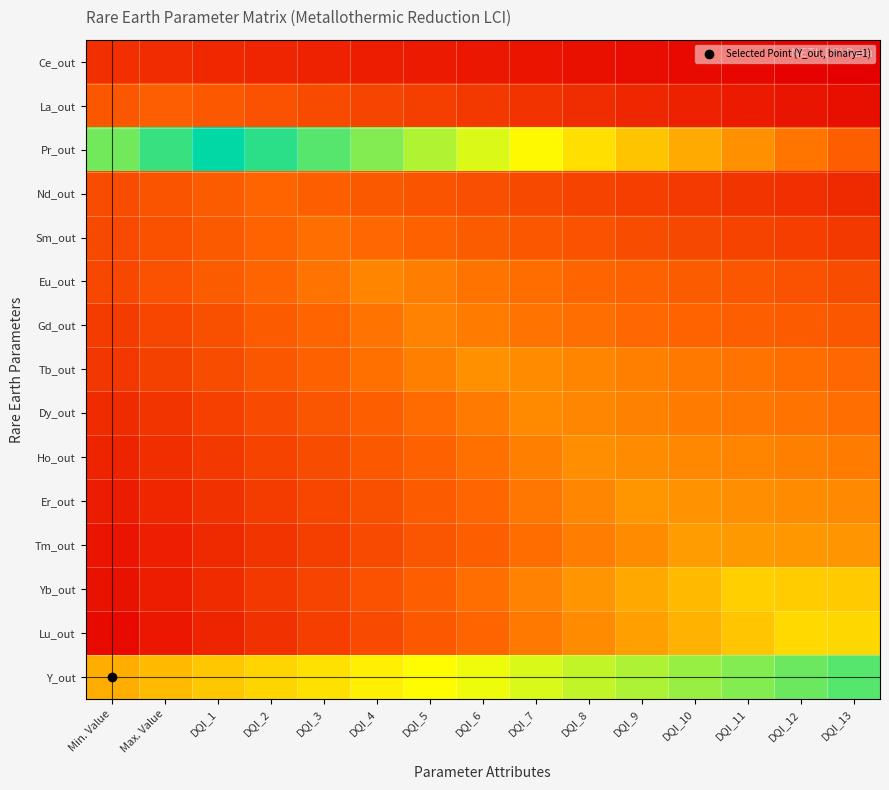

What is the total value across all series at DQI_6?

5.5